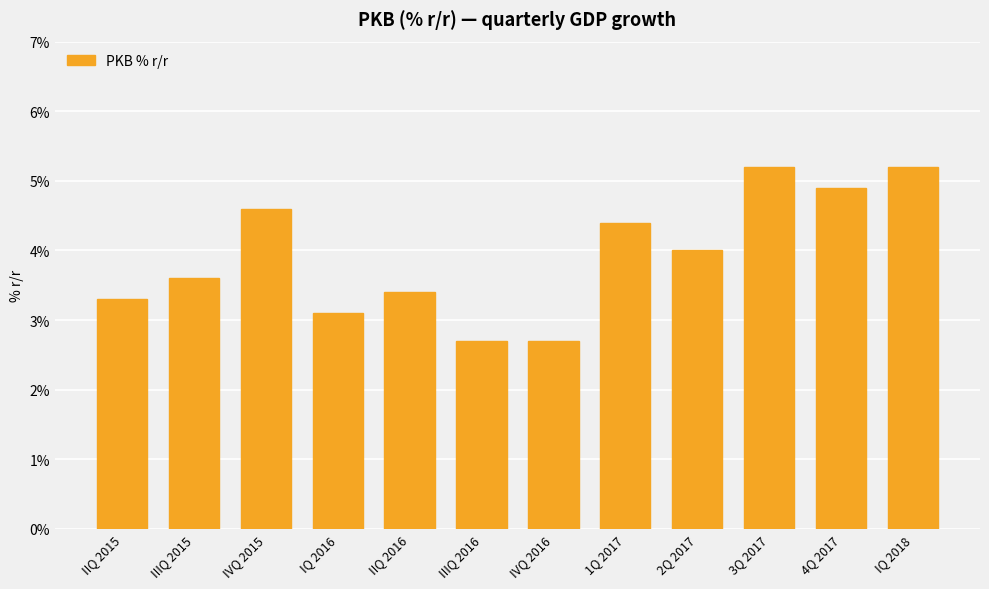

What is the change in value from 1Q 2017 to 3Q 2017?

+0.8